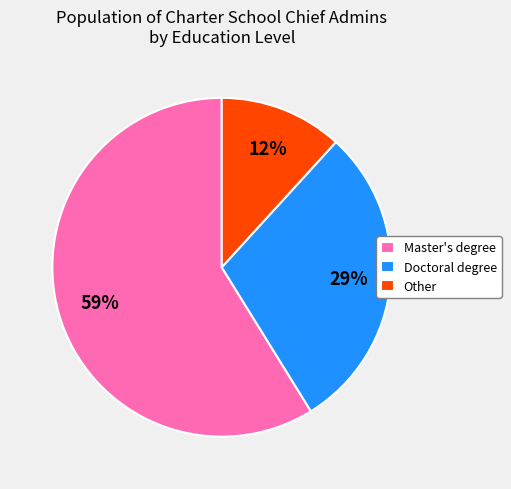

To the nearest percent, what is the difference between the largest and smallest slice percentages?

47%